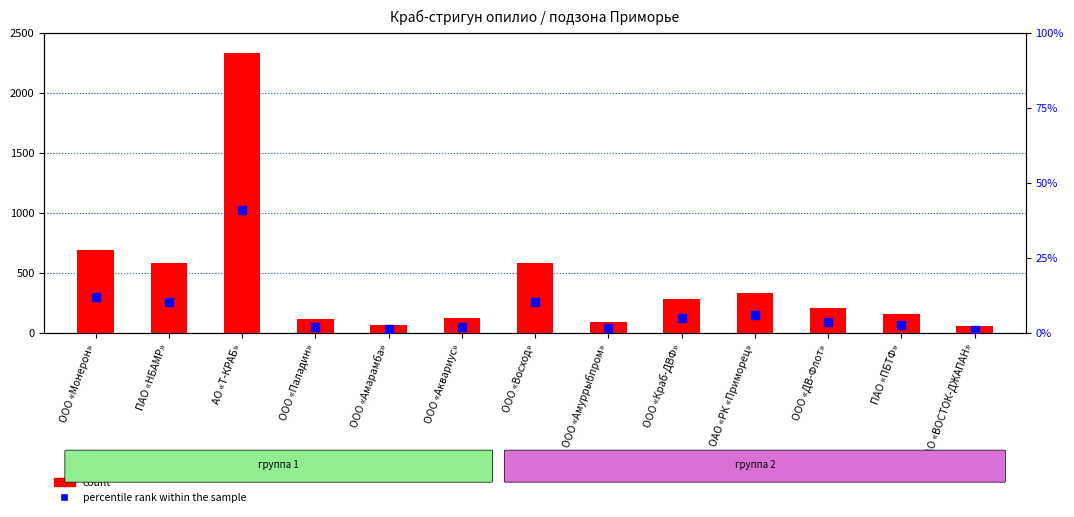

What is the total value across all series at ООО «ДВ-Флот»?

218.4